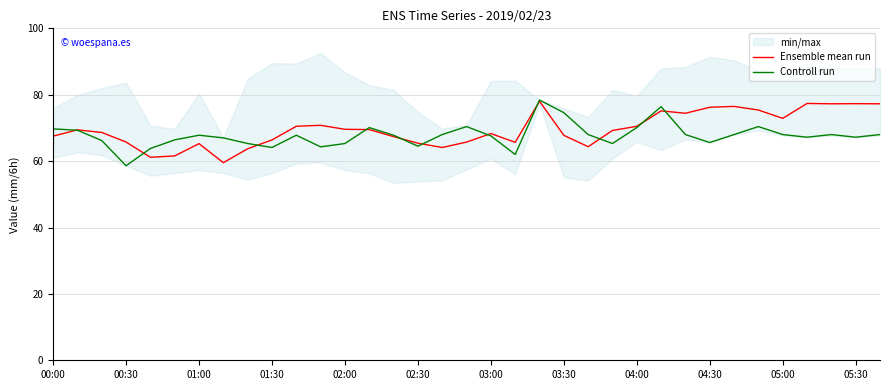

The Controll run series shows 67.6 at 03:00. True or false?

True